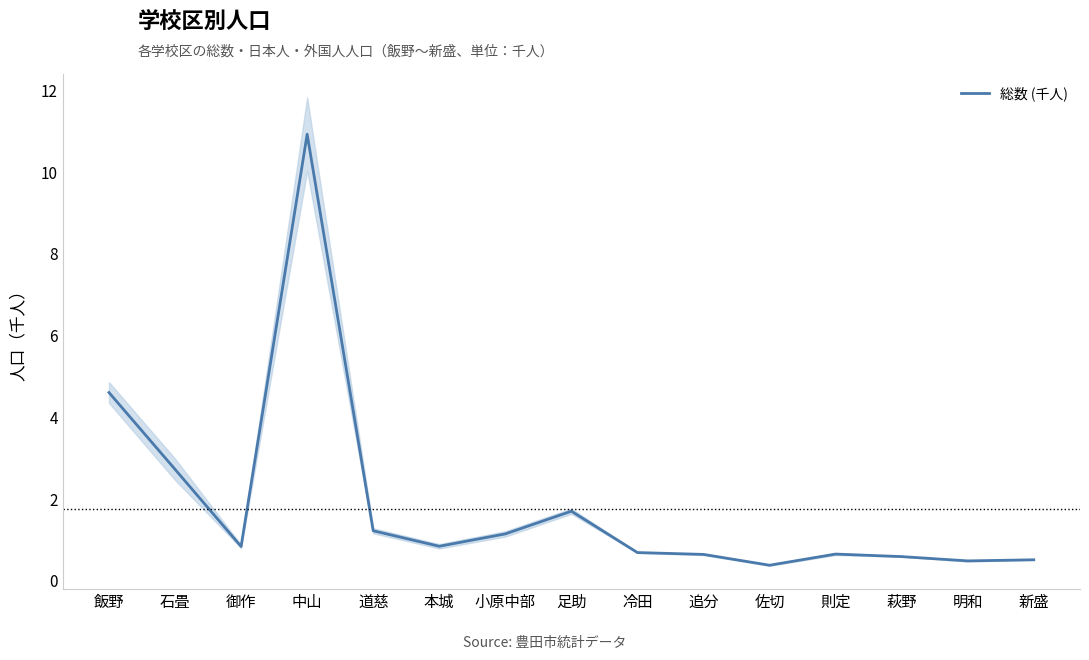

Does the chart display data point markers on the line(s)?

No